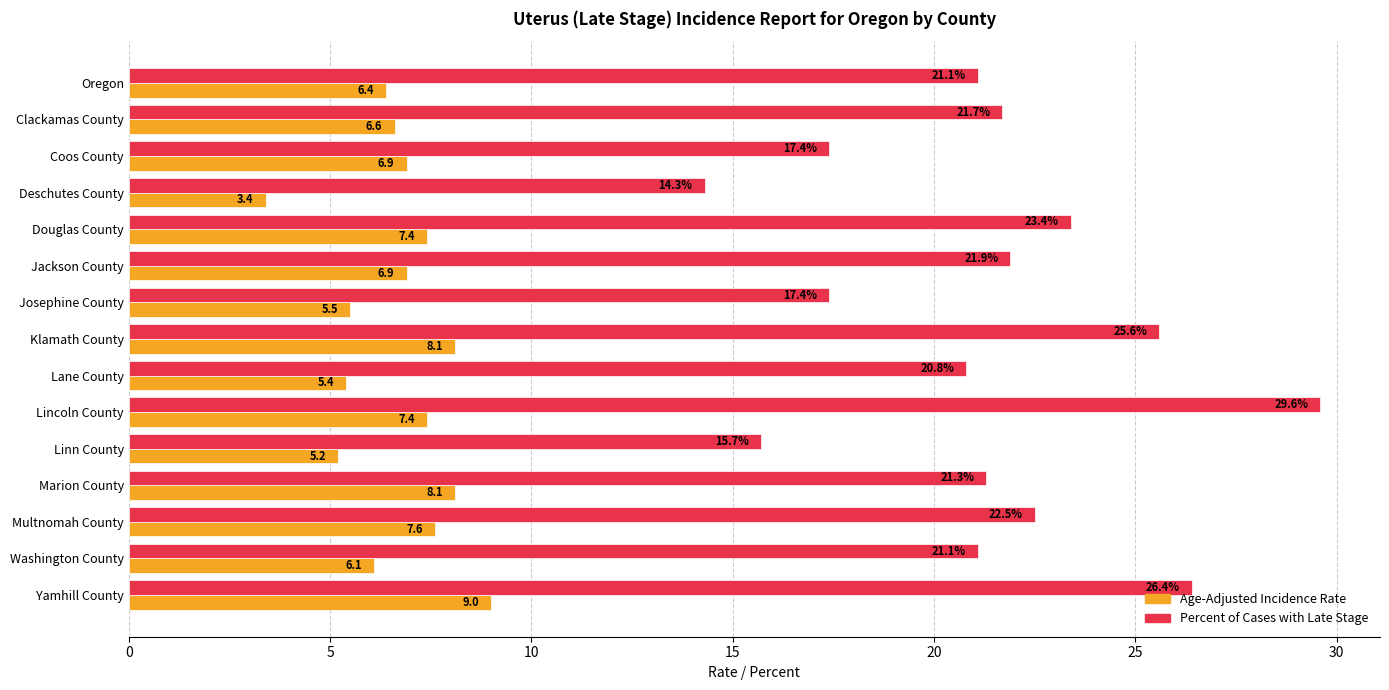

At which label is Age-Adjusted Incidence Rate closest to 6?

Washington County